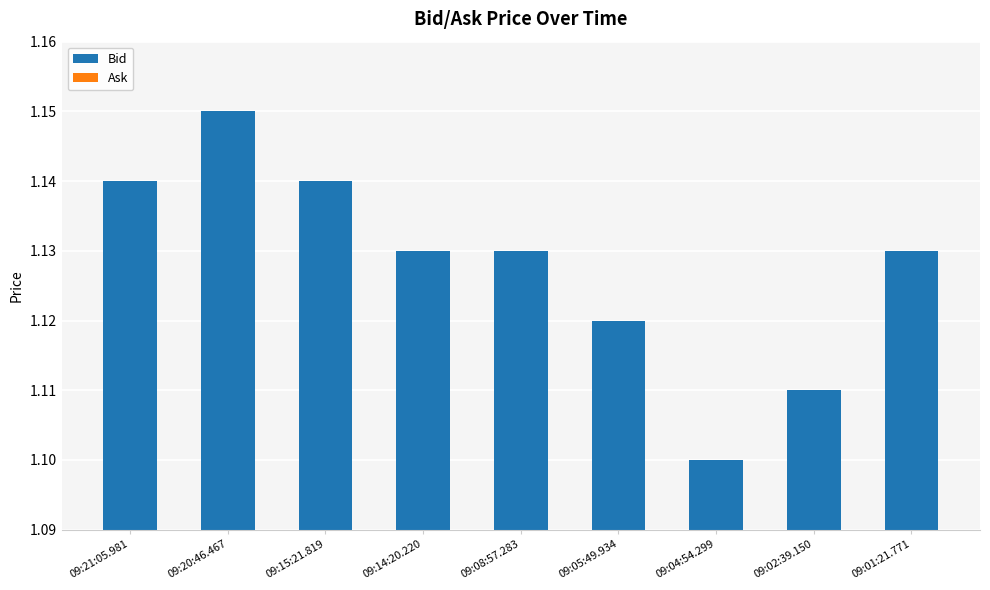

Which label corresponds to the largest value in the chart?

09:20:46.467